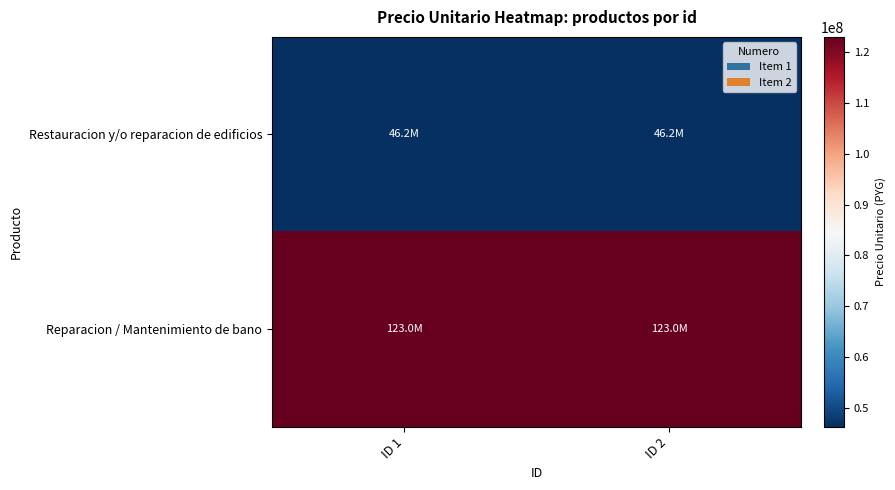

At which category is the sum across all series the highest?

ID 1